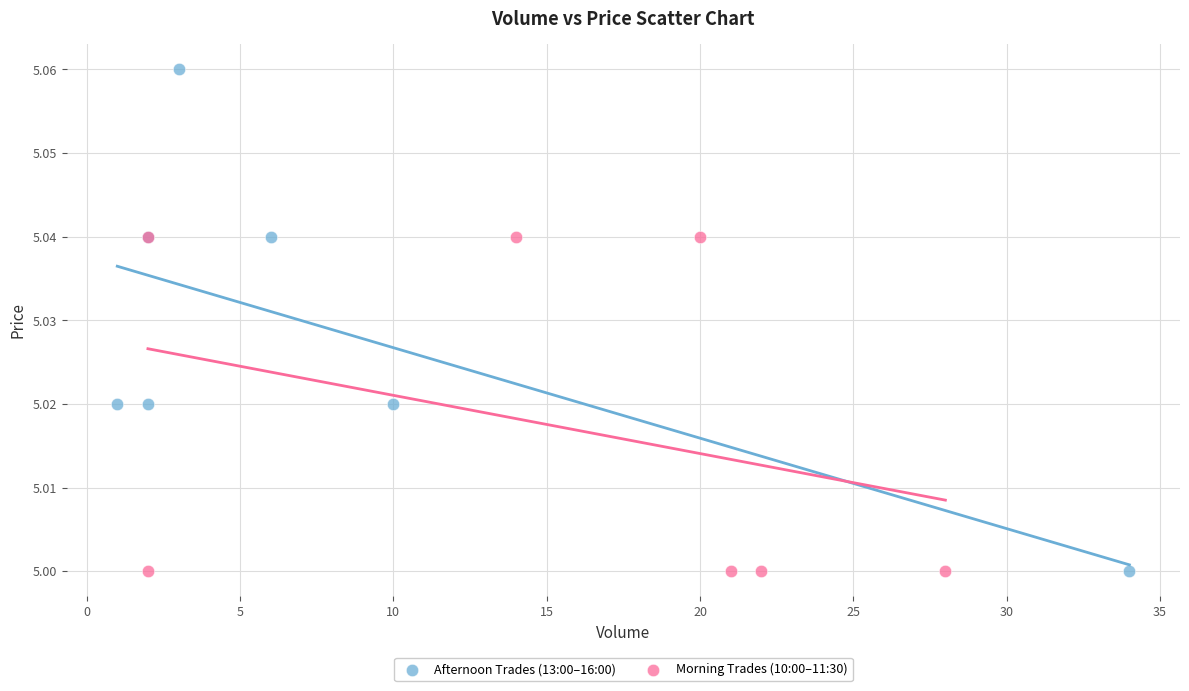

Which series reaches the maximum Y coordinate?

Afternoon Trades (13:00–16:00)